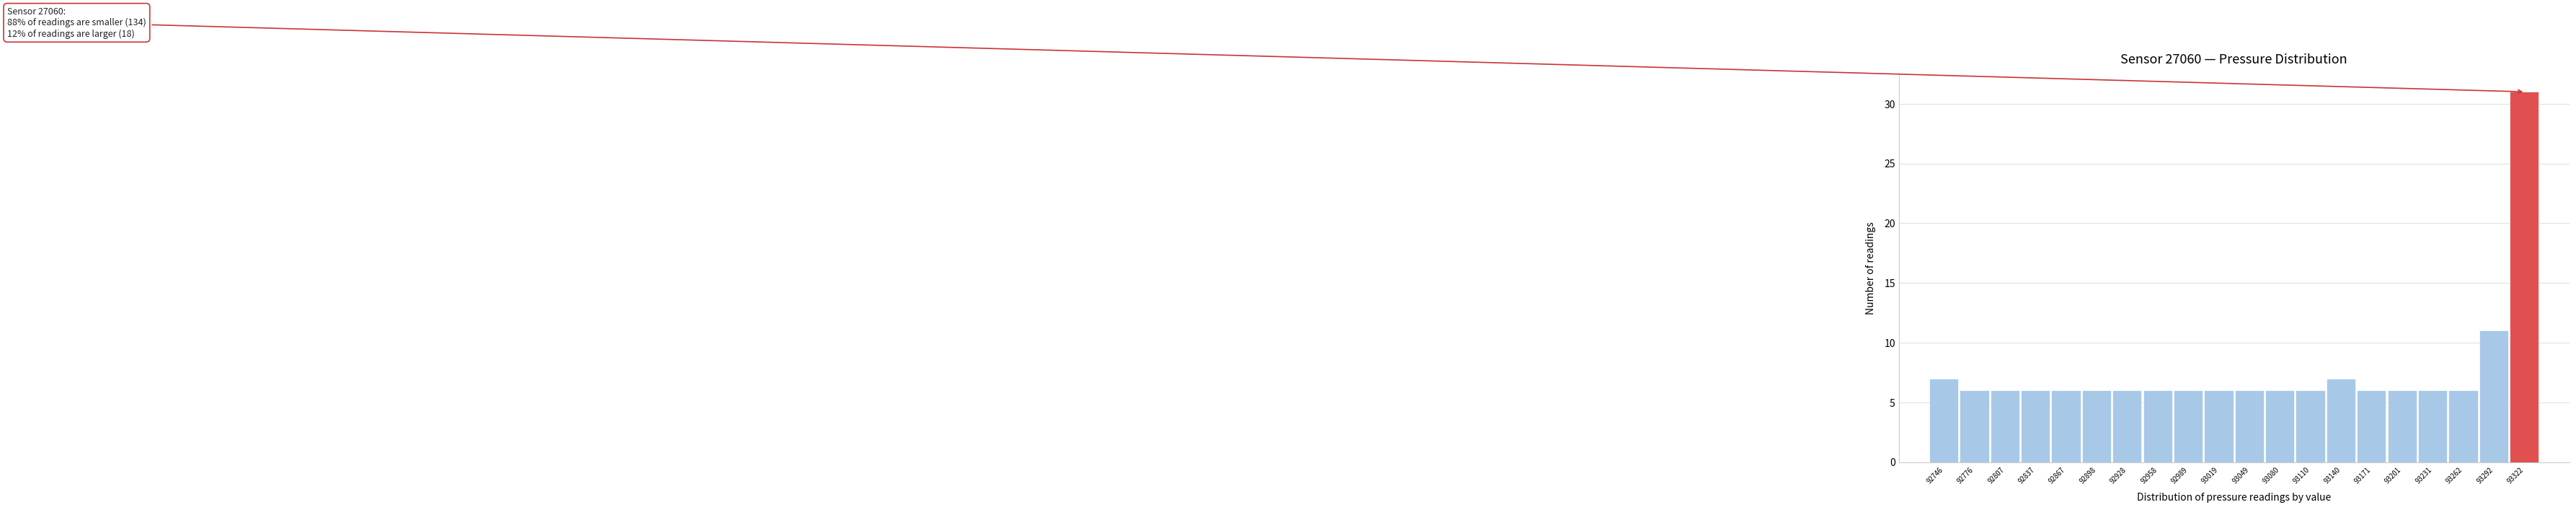

Which range on the x-axis has the tallest bar?

93305 to 93340